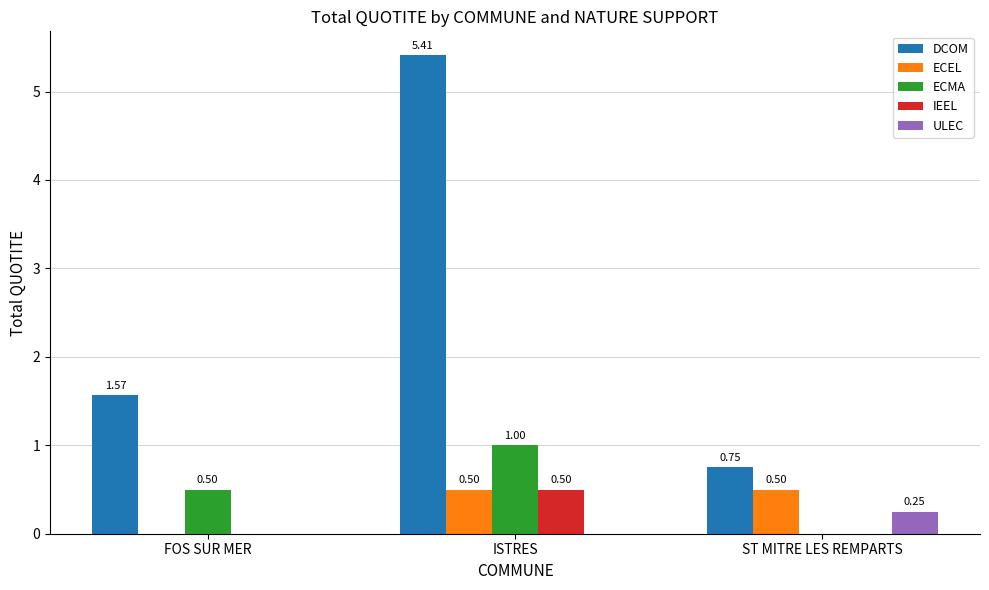

Where is ECEL nearest to the value 0?

FOS SUR MER